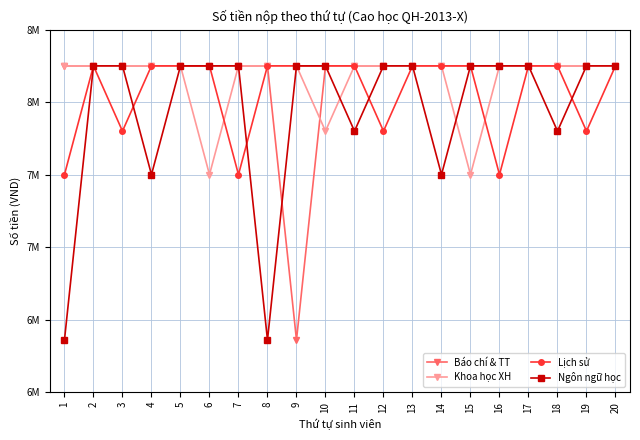

True or false: Khoa học XH and Báo chí & TT cross at least once.

True